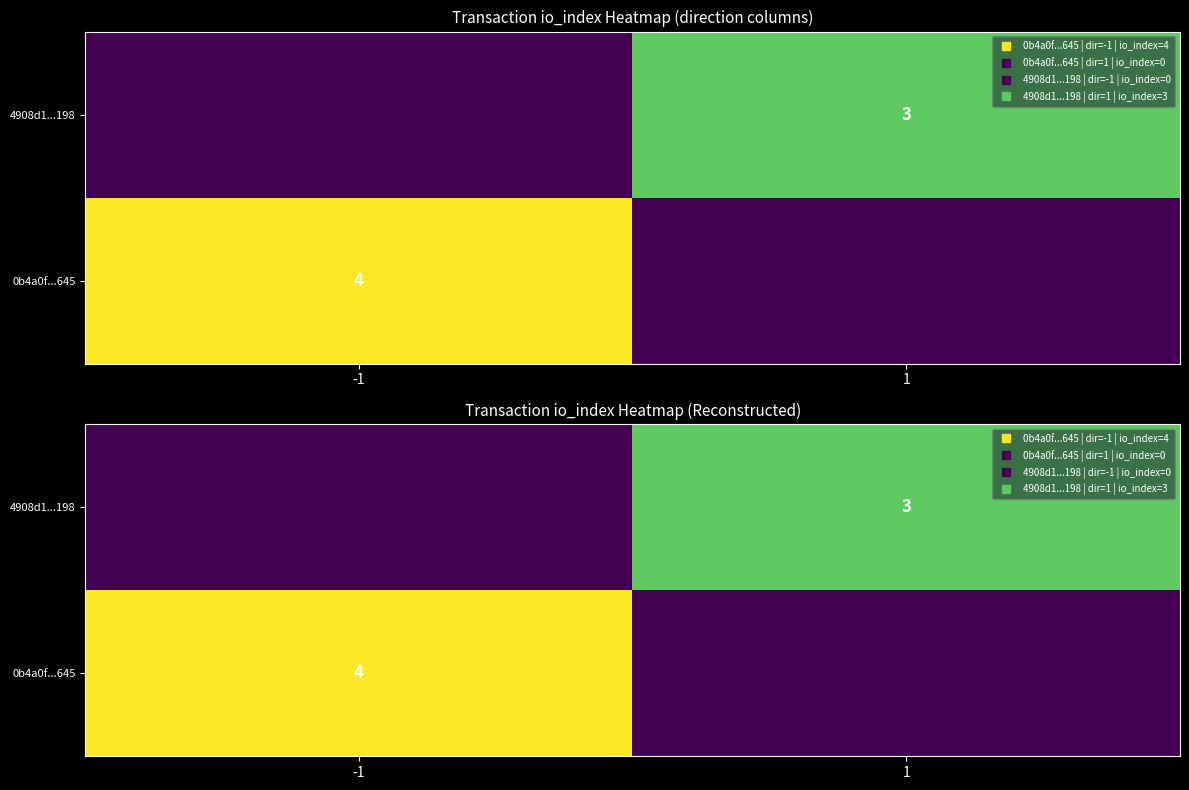

True or false: 0b4a0f...645 has a value of -1 at 1.

False